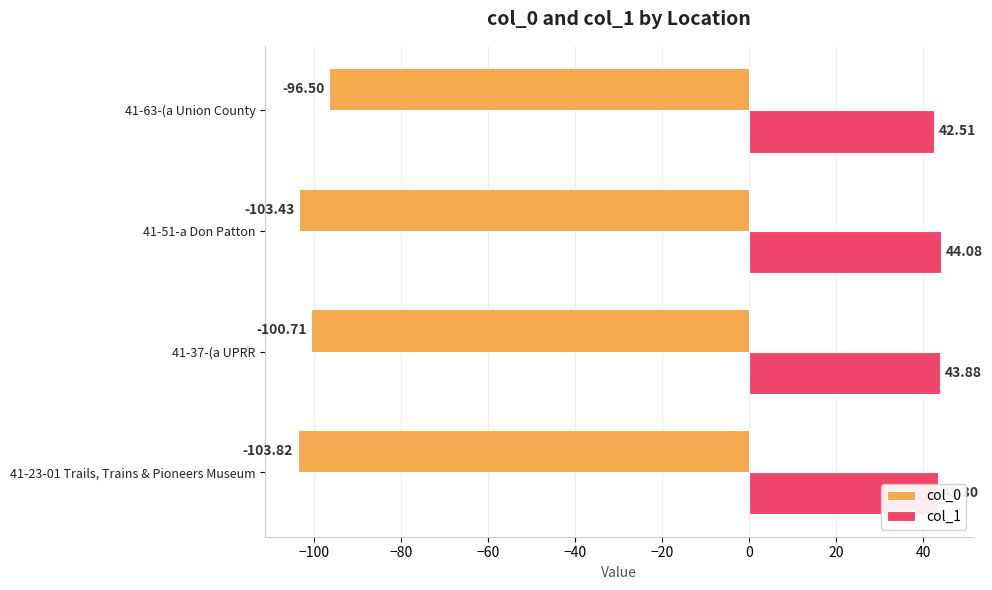

Where is col_1 nearest to the value 43?

41-23-01 Trails, Trains & Pioneers Museum